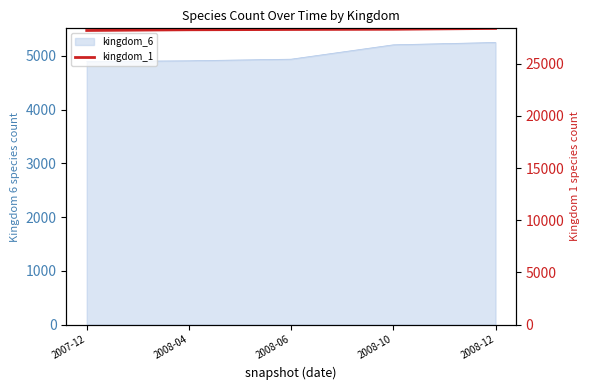

Where does the data first go above 28277?

2008-10